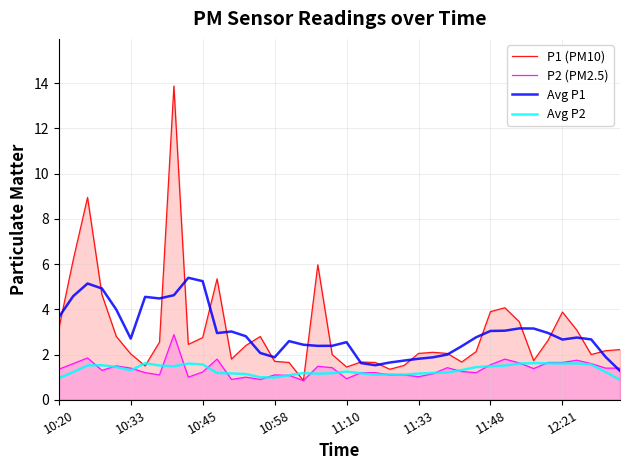

What is the lowest value of the Avg P1 series?

1.3